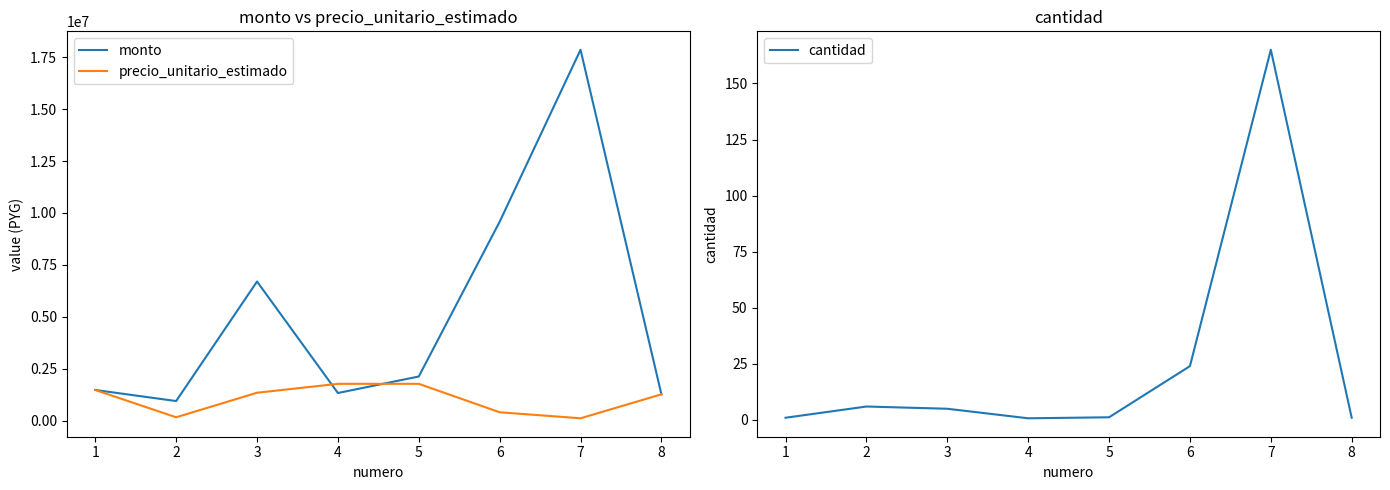

The cantidad series shows 0.8 at 4. True or false?

True